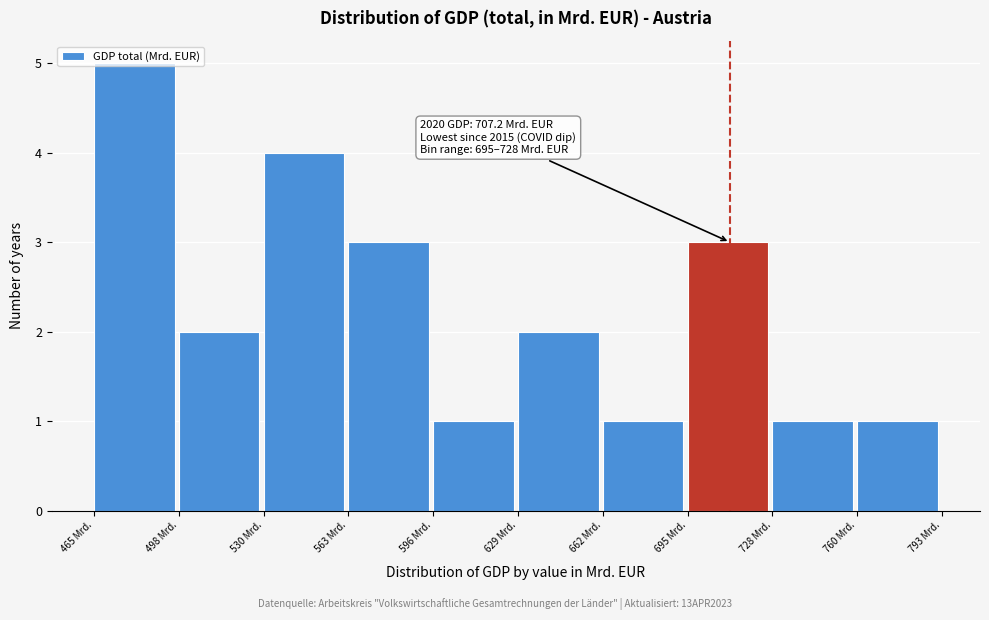

Which range on the x-axis has the tallest bar?

465 to 500